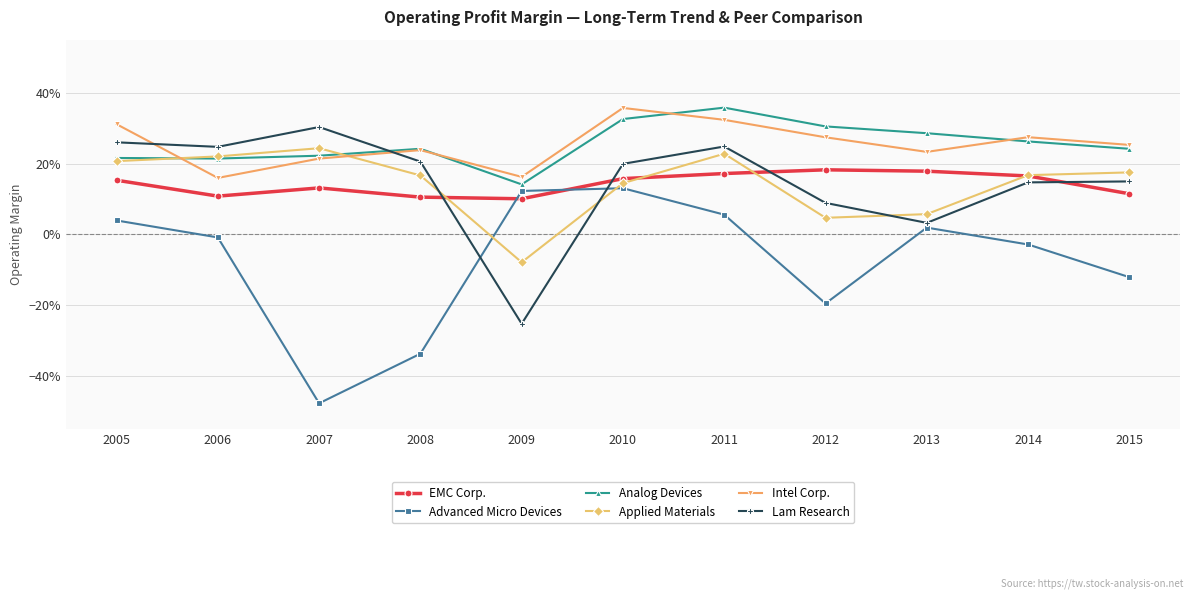

What is the total value across all series at 2009?

0.2